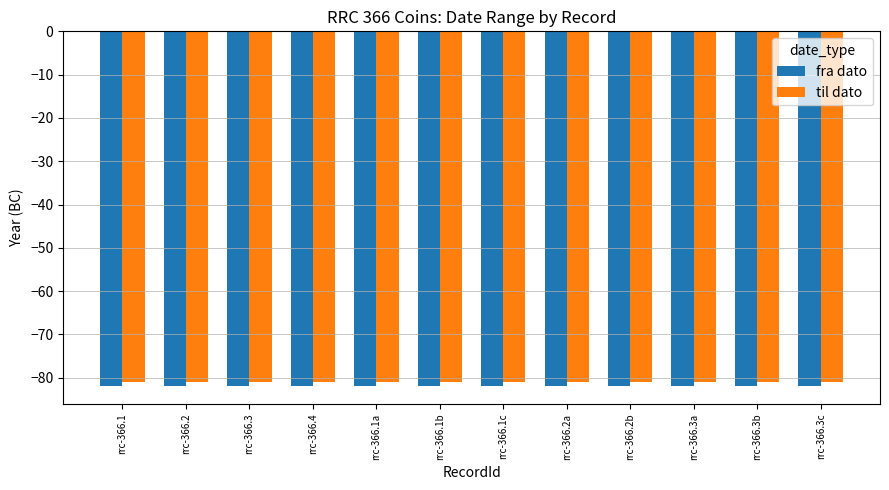

What is the label of the 2nd bar from the right?

rrc-366.3b